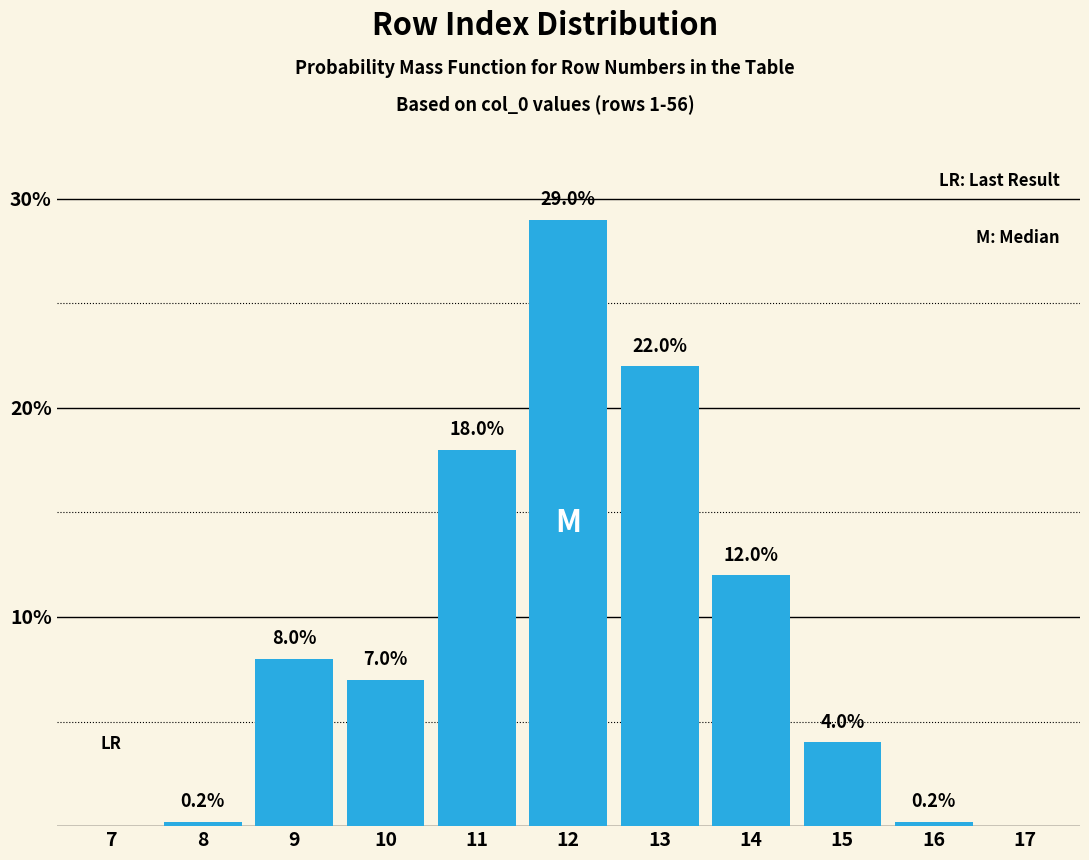

Reading left to right, list all the values displayed in this chart.

7=0.0	8=0.2	9=8.0	10=7.0	11=18.0	12=29.0	13=22.0	14=12.0	15=4.0	16=0.2	17=0.0